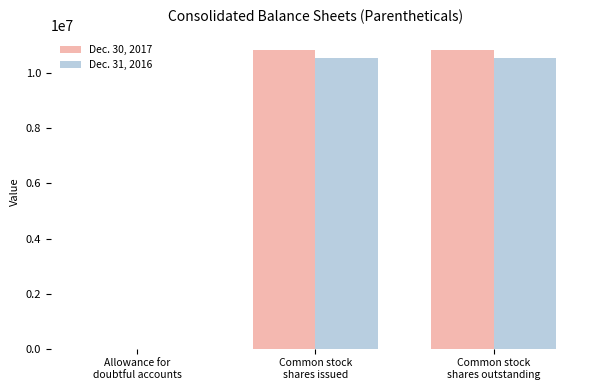

Reading left to right, transcribe all the data shown in this chart.

Dec. 30, 2017: Allowance for
doubtful accounts=3642	Common stock
shares issued=10834770	Common stock
shares outstanding=10834770
Dec. 31, 2016: Allowance for
doubtful accounts=1992	Common stock
shares issued=10566528	Common stock
shares outstanding=10566528